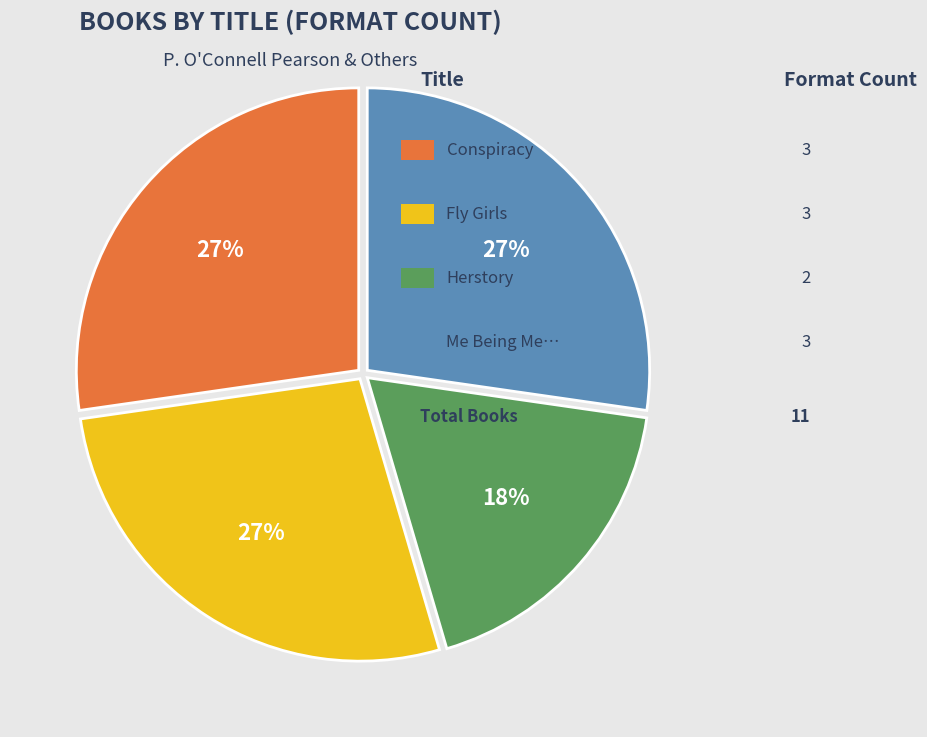

Is there any slice that represents more than half of the pie?

No